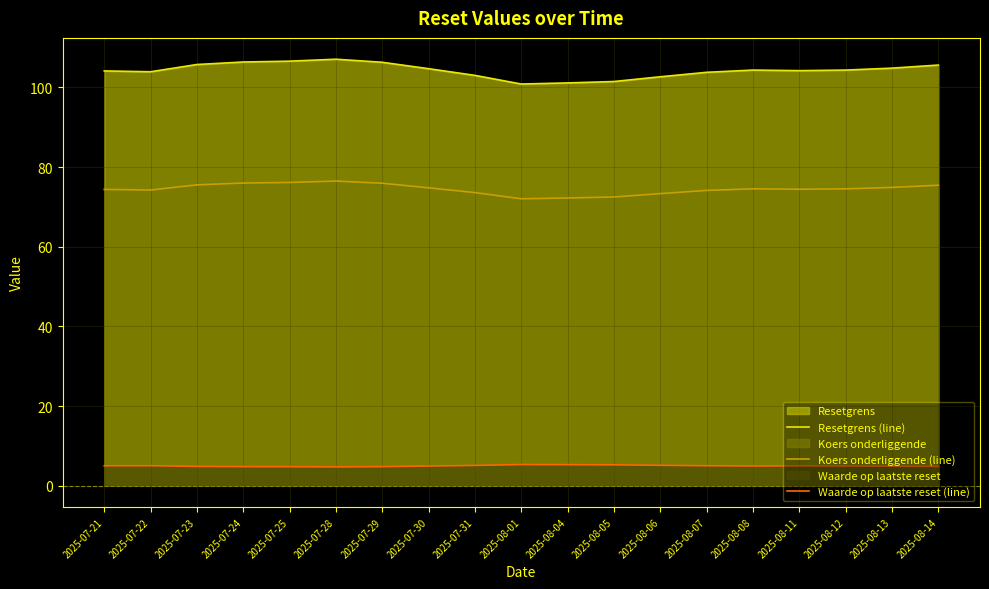

How many data points does each series have?

19